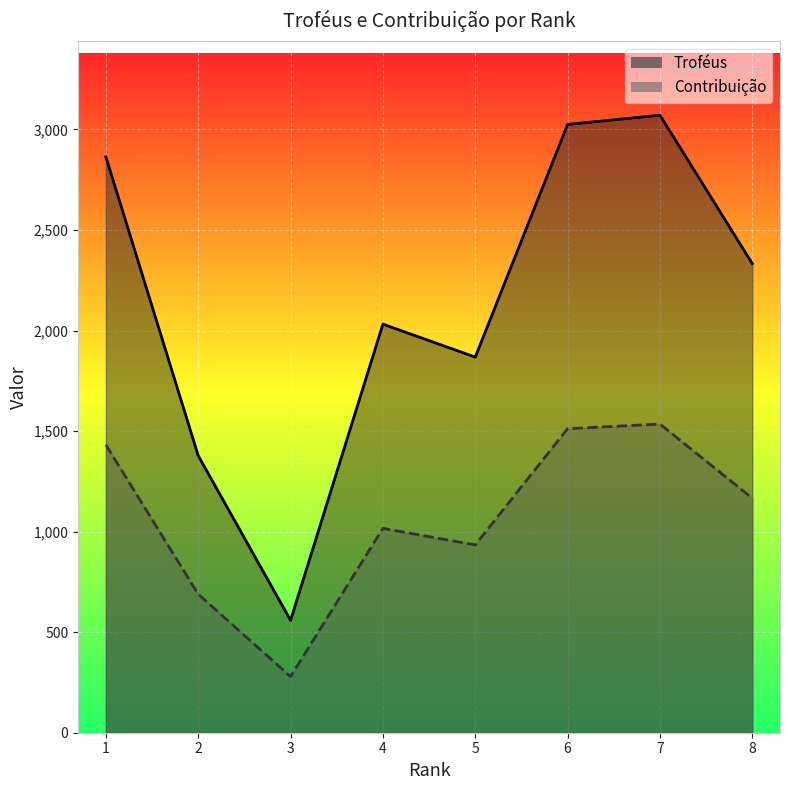

What is the difference between the maximum and minimum values in the Contribuição series?

1256